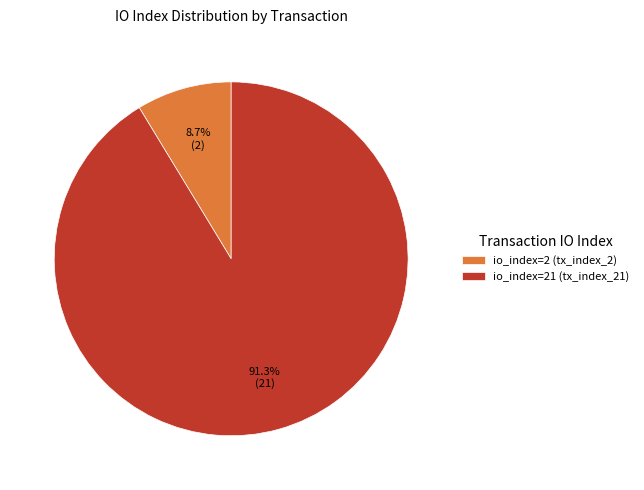

Between io_index=21 (tx_index_21) and io_index=2 (tx_index_2), which is larger?

io_index=21 (tx_index_21)